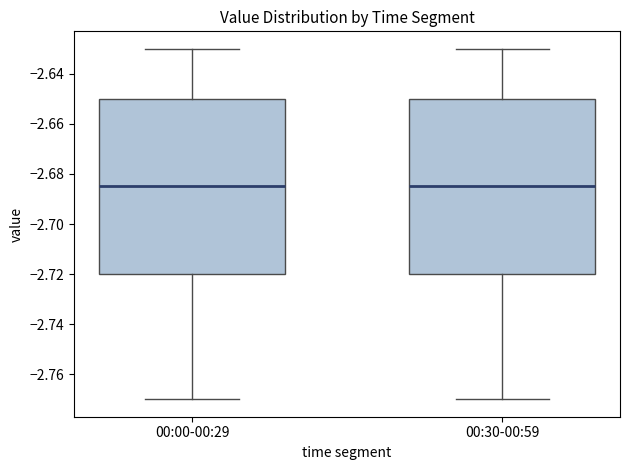

Reading left to right, transcribe this box plot: for each box, give where its median line is, the range the box spans, and where its two whiskers end, as read against the y-axis. The values are not printed on the chart, so give them approximately, as read against the axis.

00:00-00:29: median -2.684, box -2.720 to -2.650, whiskers -2.770 to -2.630
00:30-00:59: median -2.684, box -2.720 to -2.650, whiskers -2.770 to -2.630